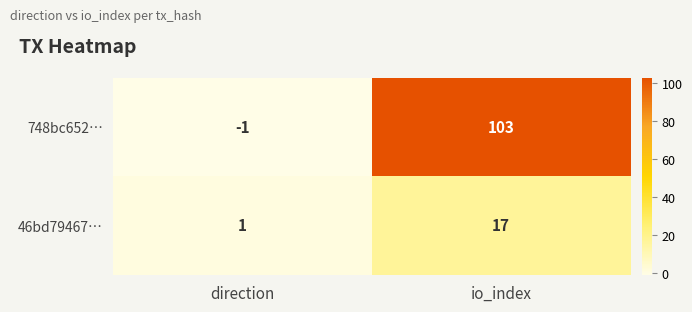

Is it true that 46bd79467… equals 1 at direction?

True